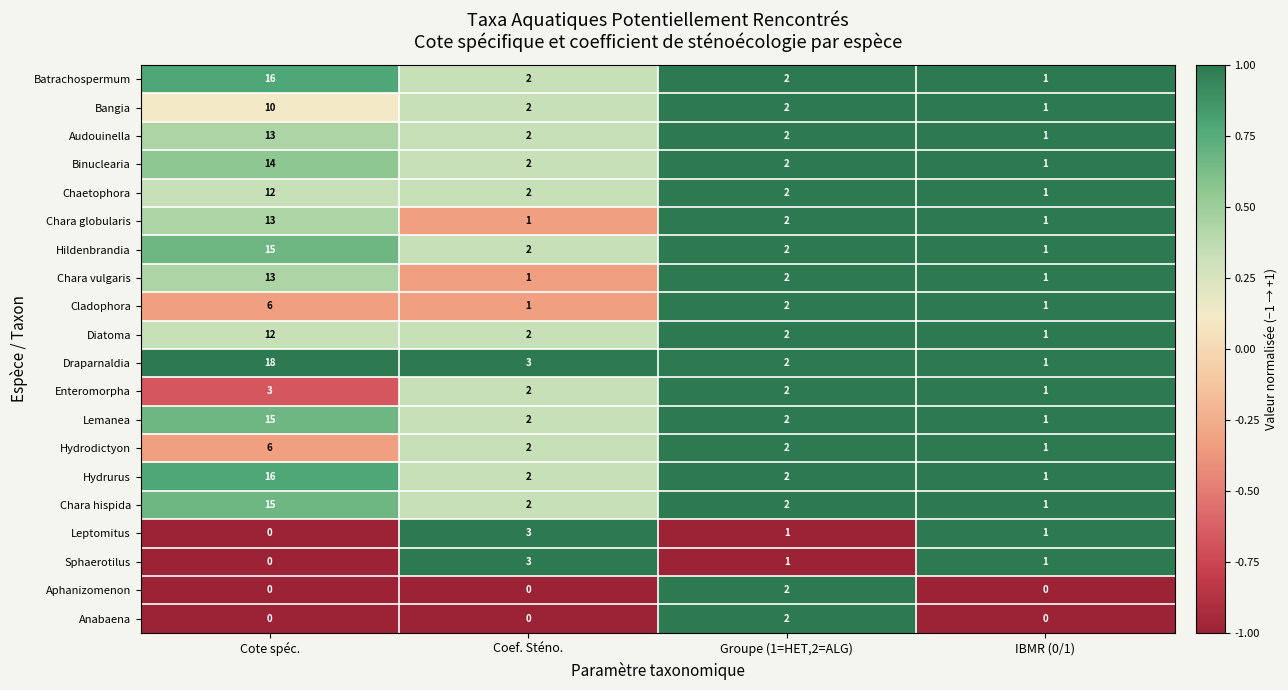

Between Cote spéc. and IBMR (0/1), which series saw the biggest shift?

Draparnaldia